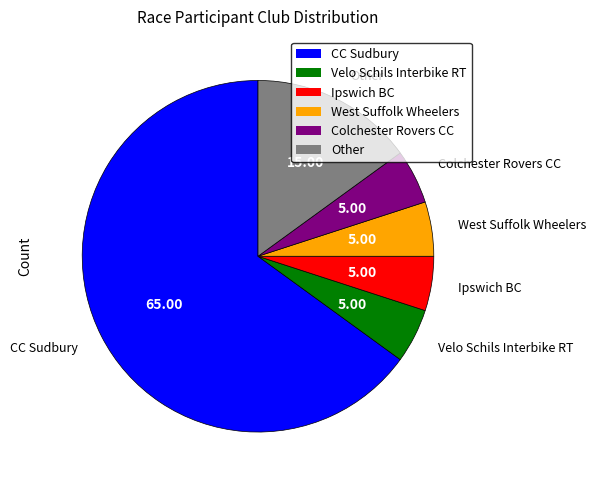

Does any single category account for the majority?

Yes